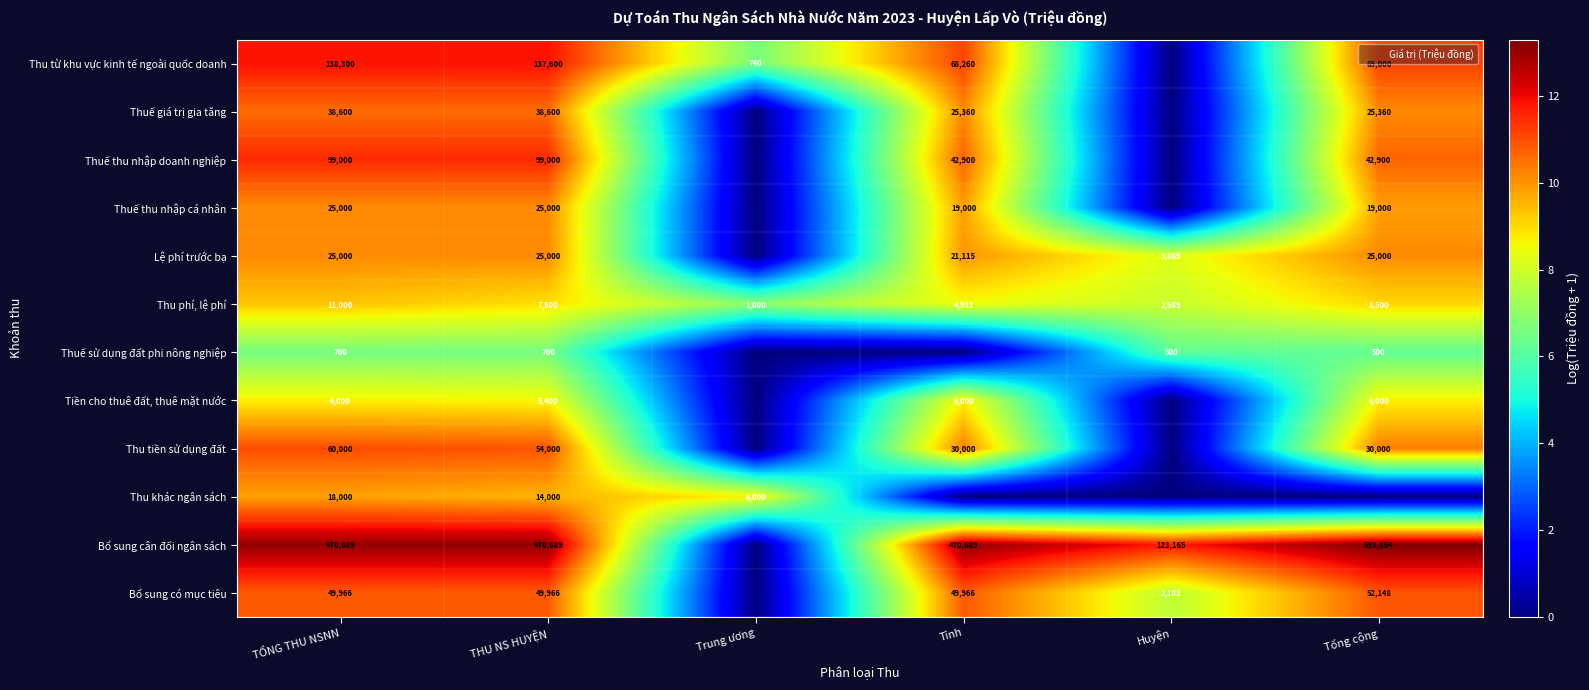

What is the spread (max minus min) of values at Tỉnh?

13.1